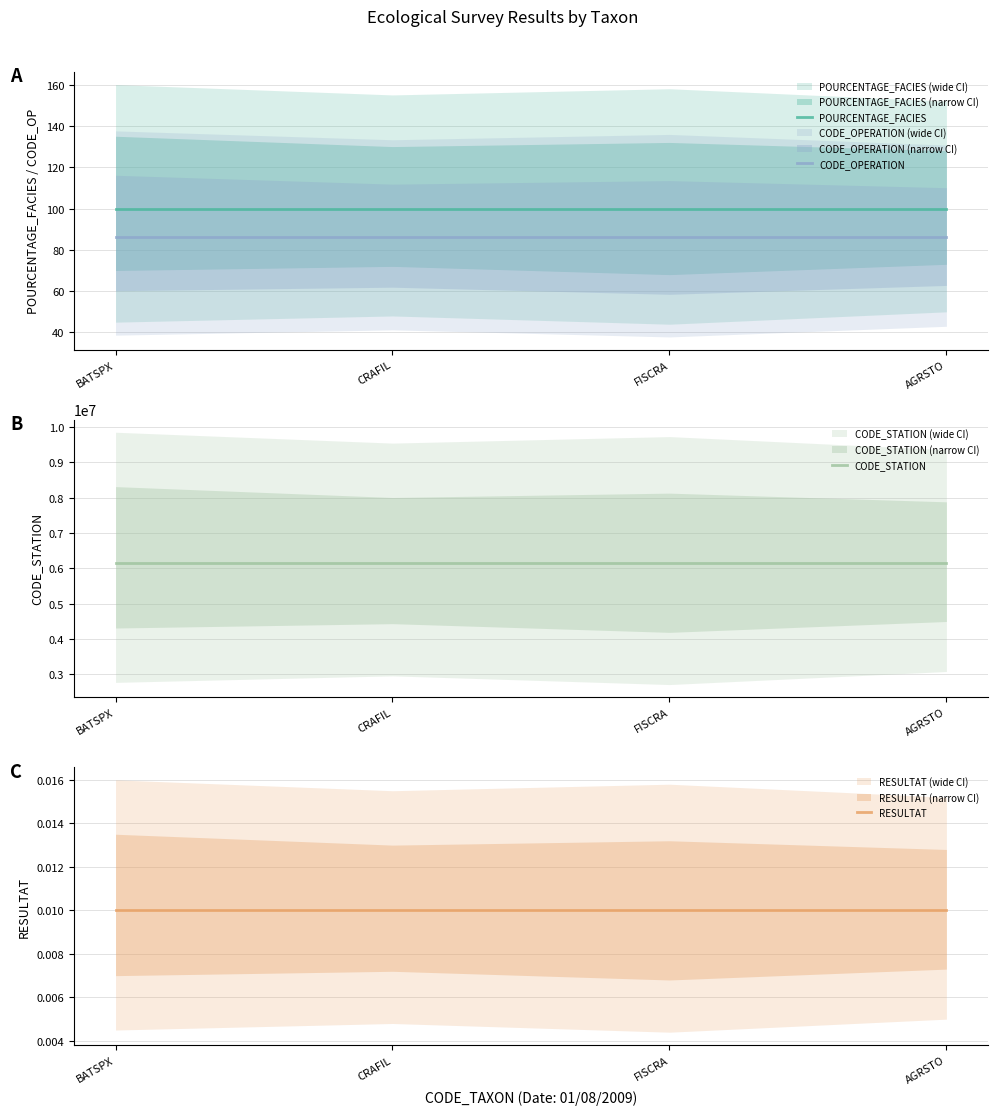

Is it true that CODE_OPERATION equals 86.0 at BATSPX?

True